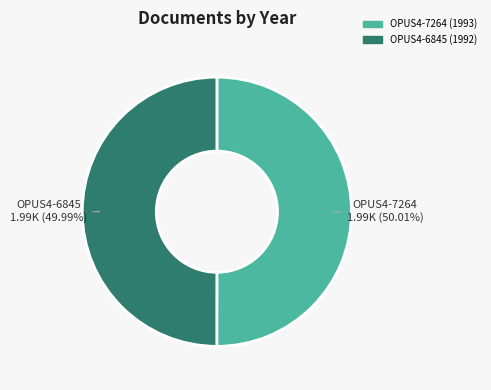

Do OPUS4-7264 and OPUS4-6845 together represent more than half of the pie?

Yes